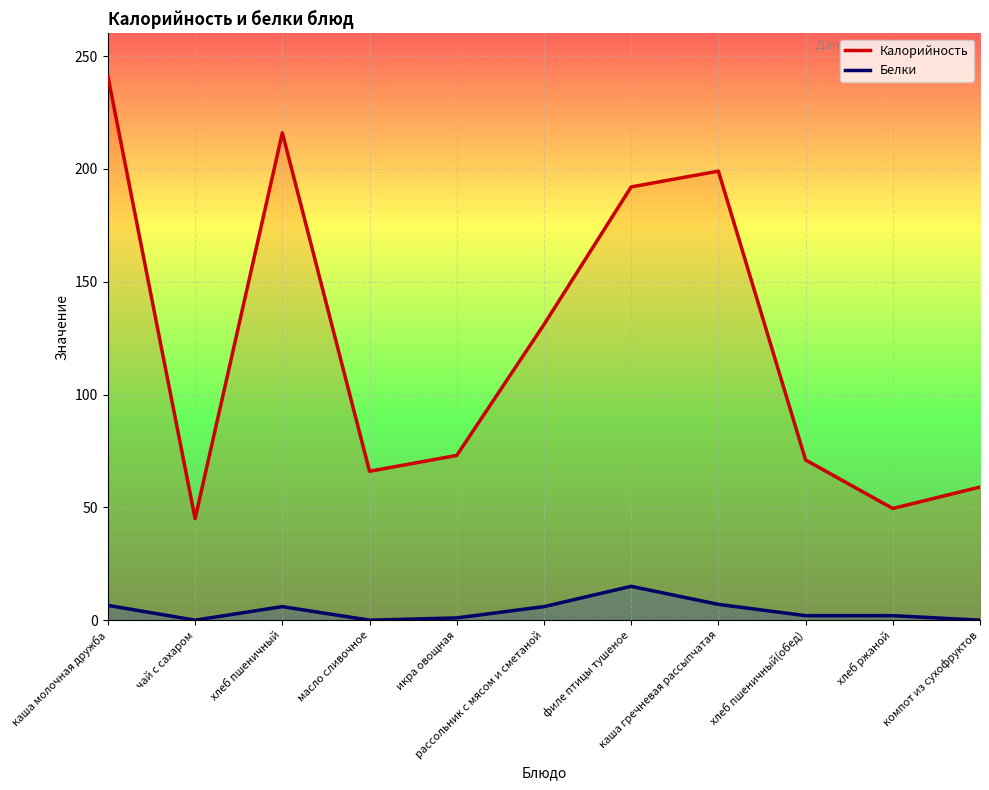

The Калорийность series shows 13.9 at масло сливочное. True or false?

False